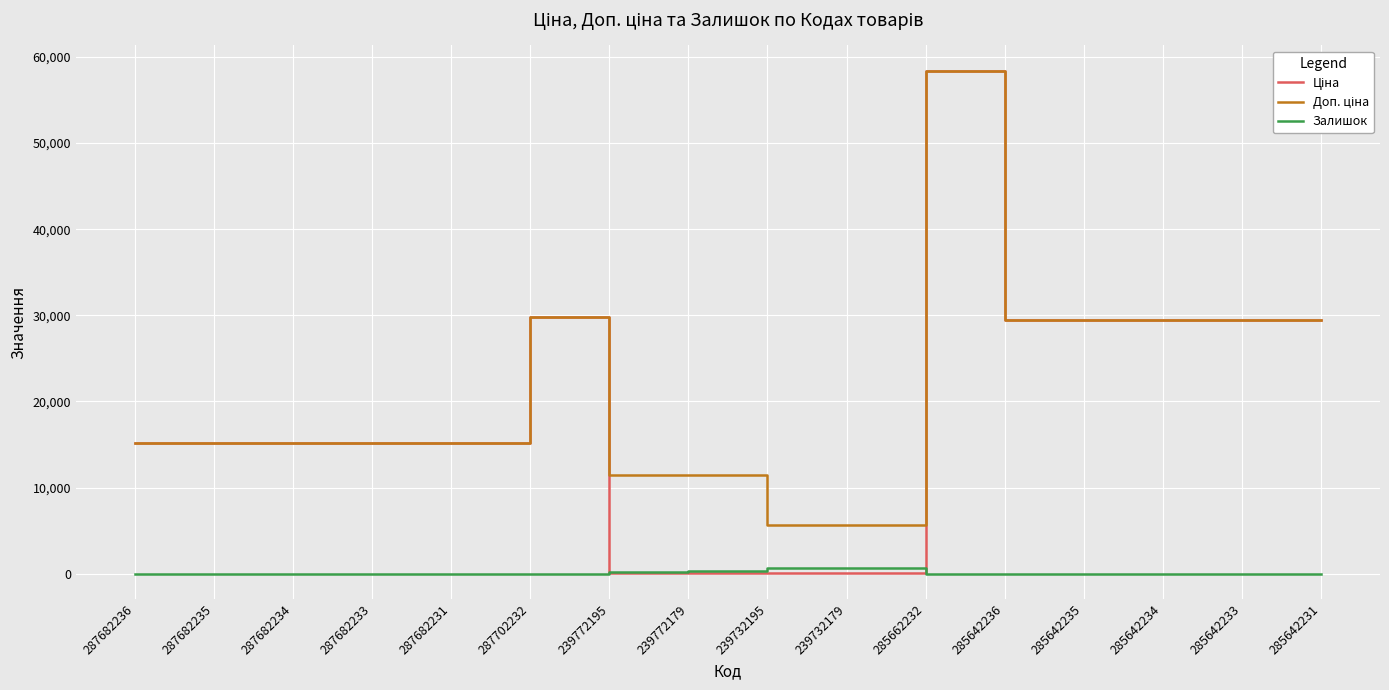

What is the total value across all series at 287702232?

59494.5